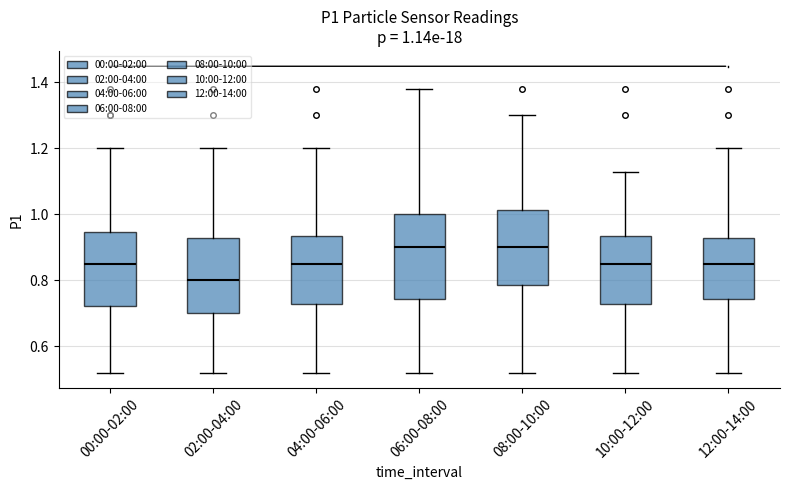

Comparing the boxes themselves (not the whiskers), which one is the tallest?

06:00-08:00